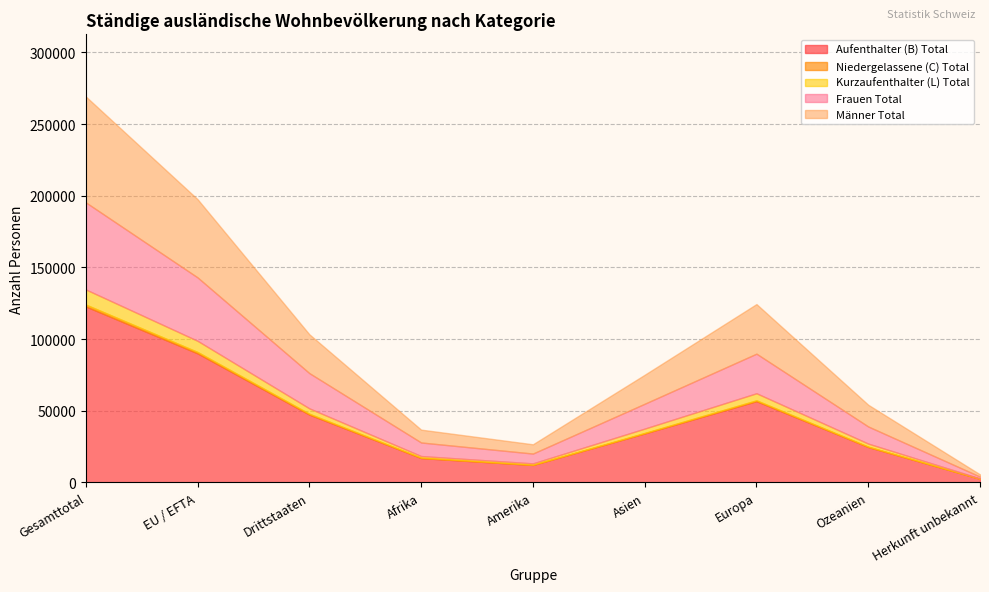

What is the value of the Niedergelassene (C) Total point at the 3rd from the left?

585